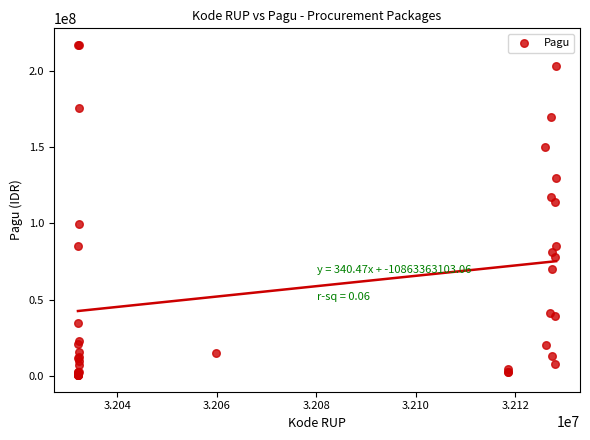

What Y value in the scatter plot is closest to 108830000?

114296000